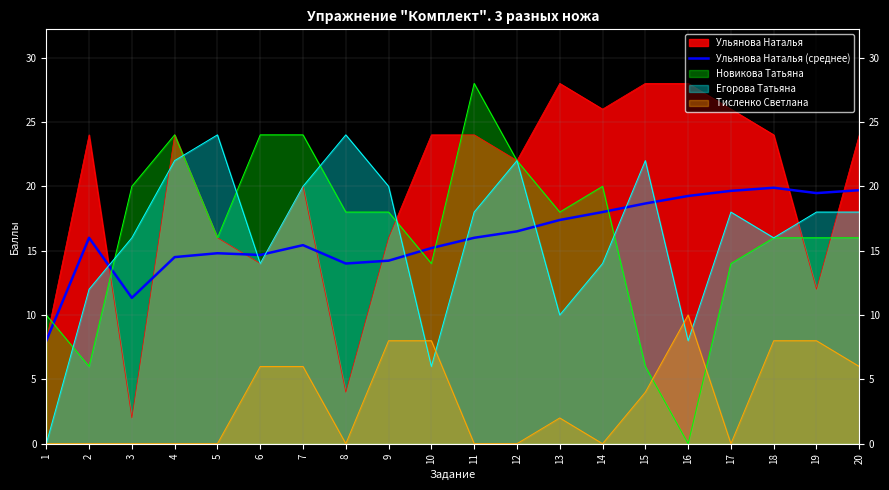

The value at 14 is 18.0. True or false?

True